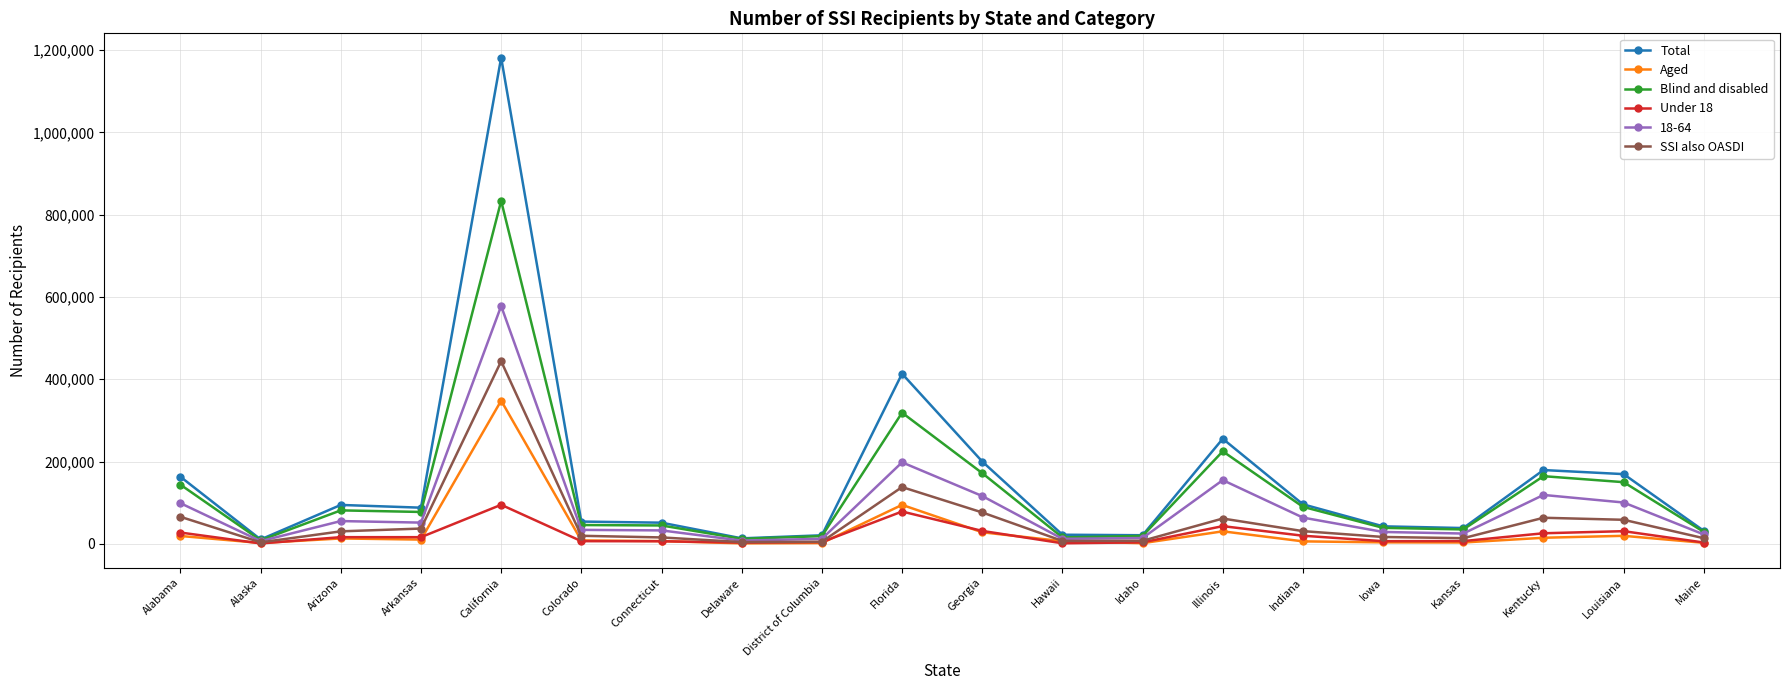

At which category is the sum across all series the highest?

California